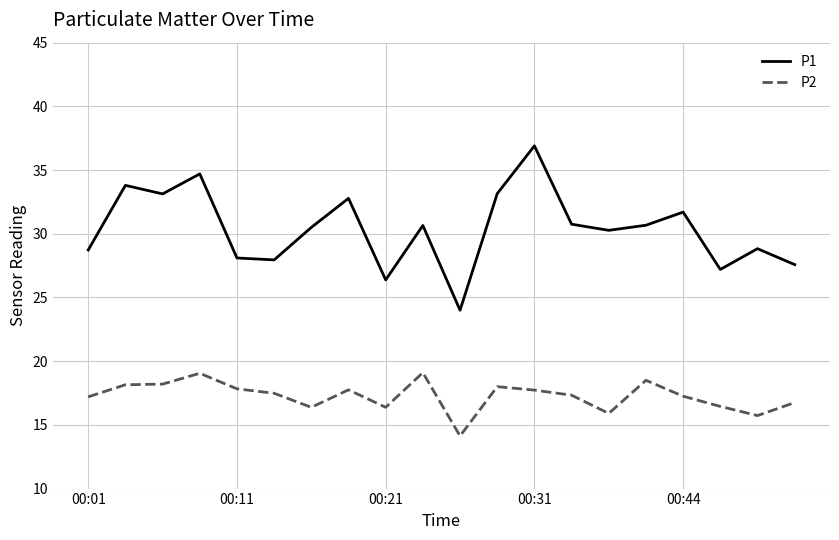

True or false: P1 and P2 intersect in this chart.

False